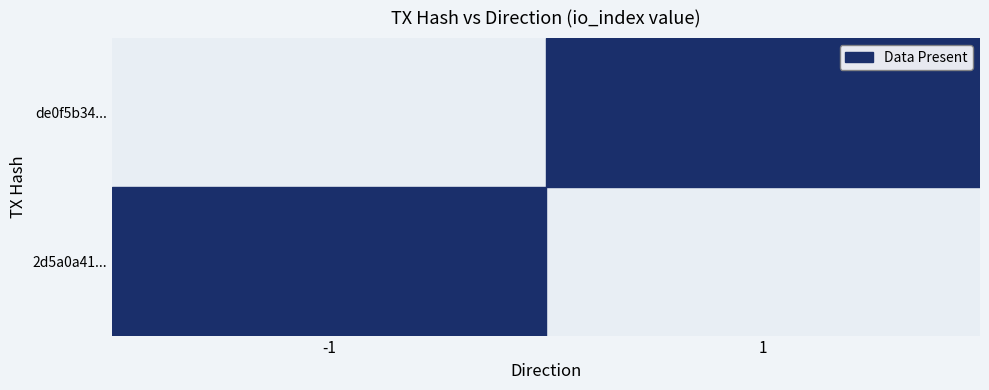

Between direction and io_index, which series saw the biggest shift?

2d5a0a4185cf8426fe676f584a5d0c31f954b2c